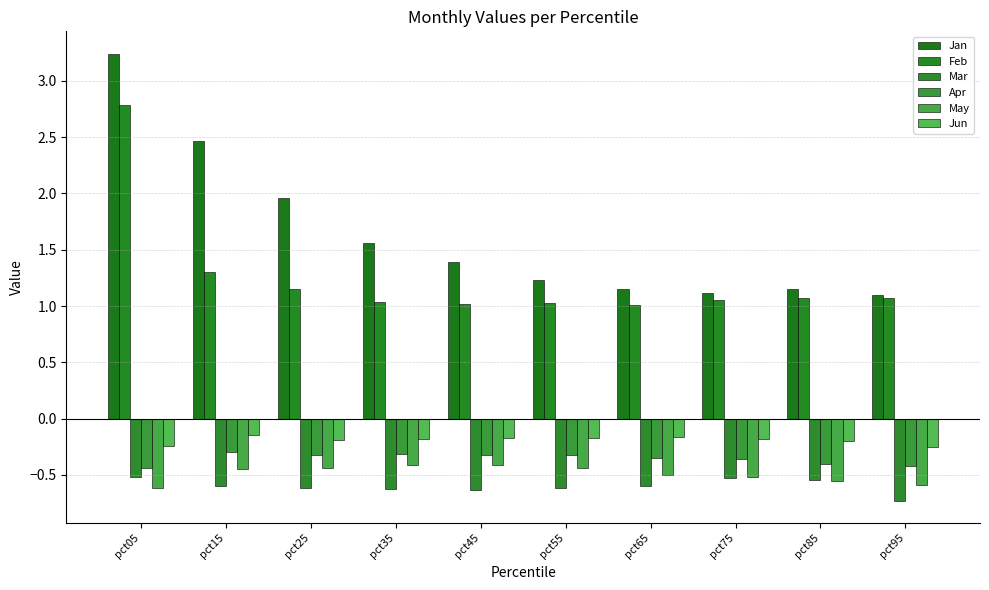

List the labels in order of May value, smallest first.

pct05, pct95, pct85, pct75, pct65, pct15, pct25, pct55, pct35, pct45